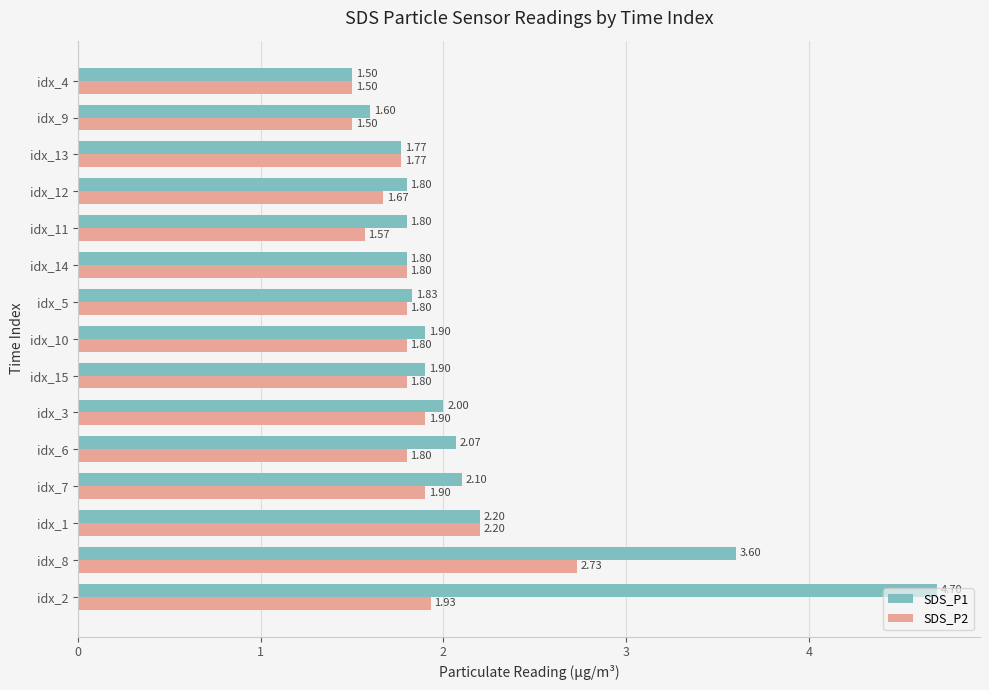

Is the value of SDS_P1 at idx_3 greater than the value of SDS_P2 at idx_10?

Yes